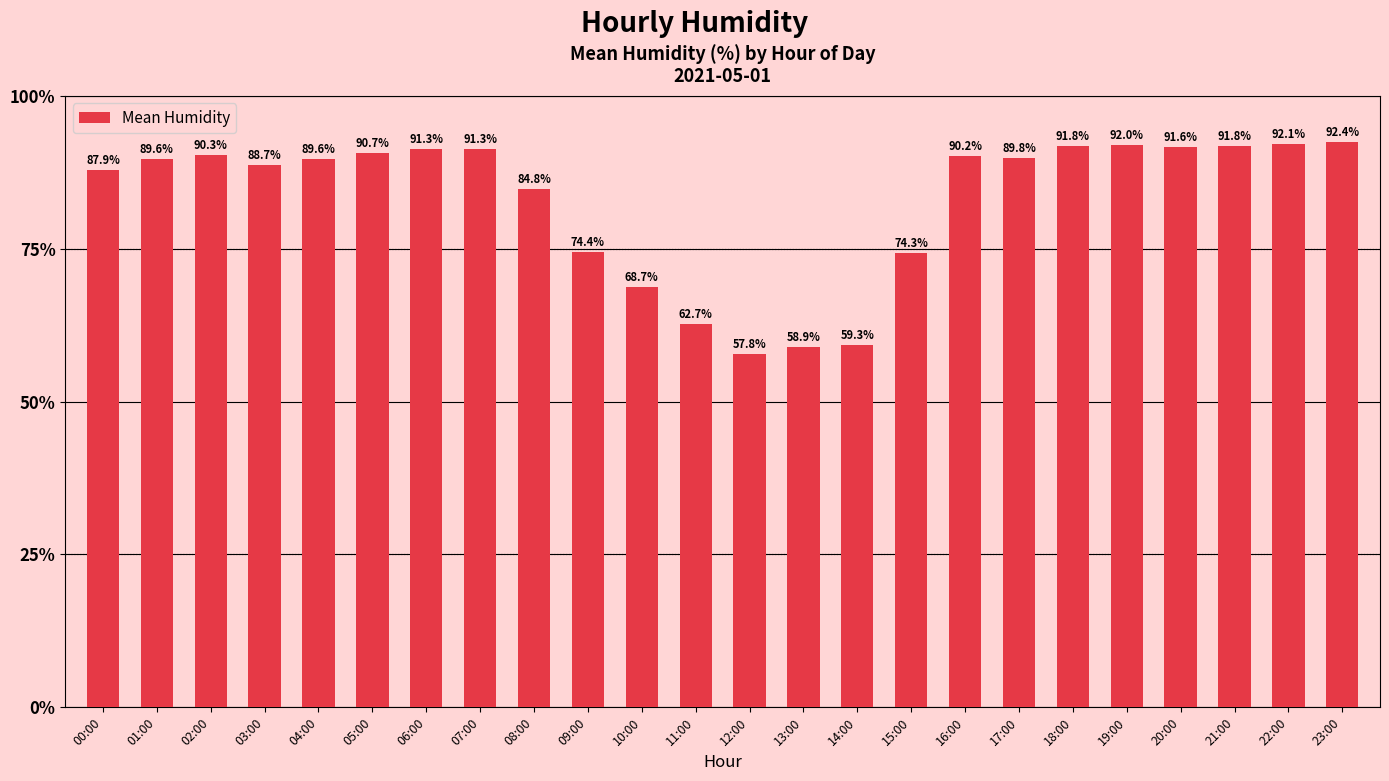

What is the value of the 20th bar from the left?

92.0